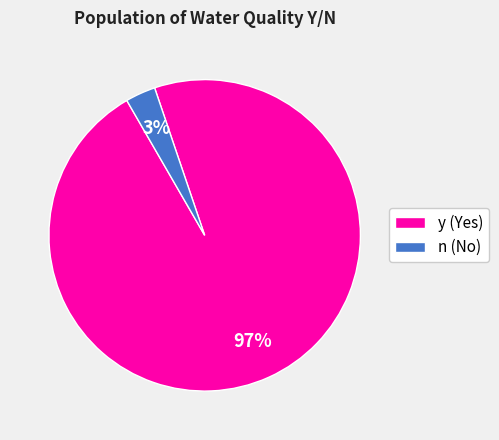

Does any single category account for the majority?

Yes